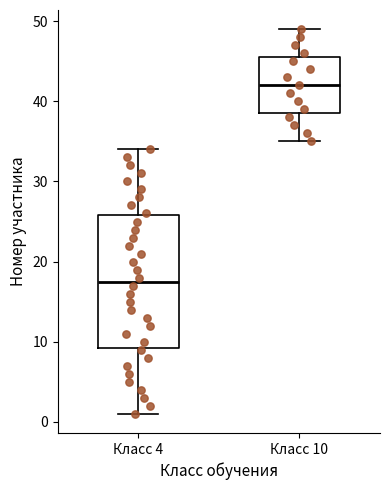

Reading left to right, read every box against the y-axis: the position of its median line, the range the box covers, and the ends of its whiskers. The values are not printed on the chart, so give them approximately, as read against the axis.

Класс 4: median 18, box 9 to 26, whiskers 1 to 34
Класс 10: median 42, box 39 to 46, whiskers 35 to 49